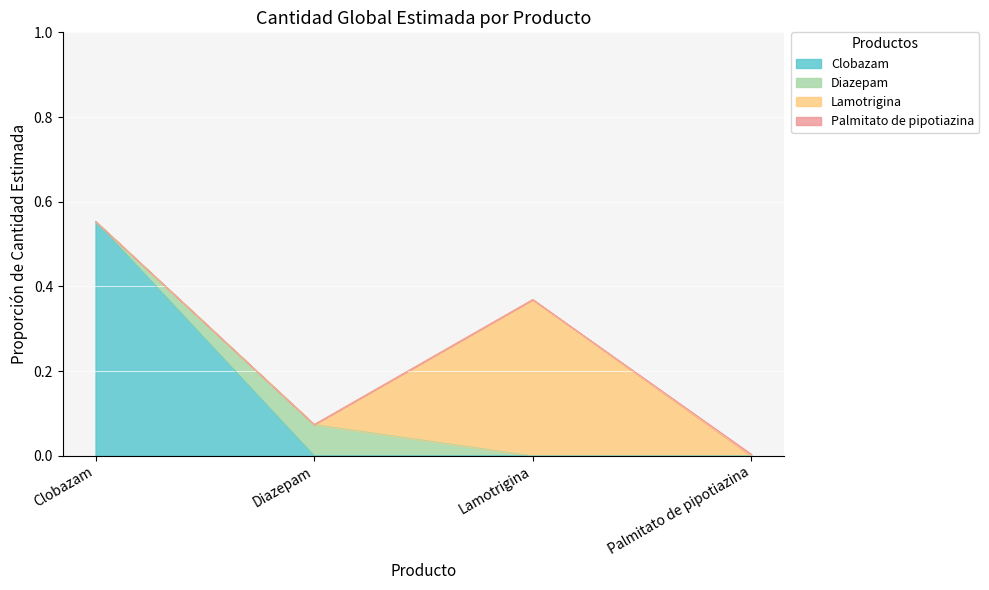

How many data points does each series have?

4